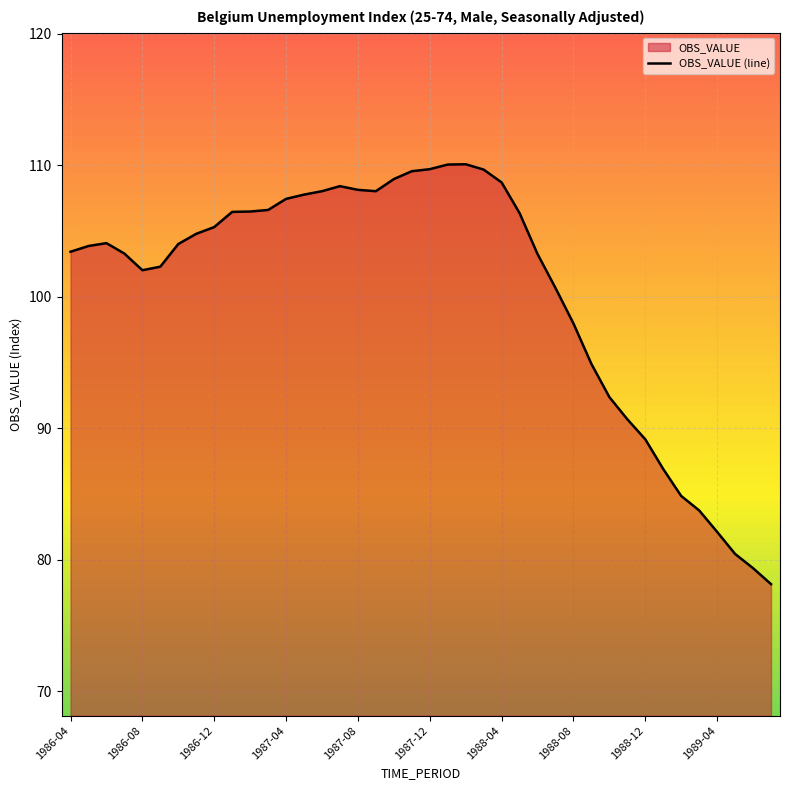

True or false: the data shows 24.1 at 1987-04.

False